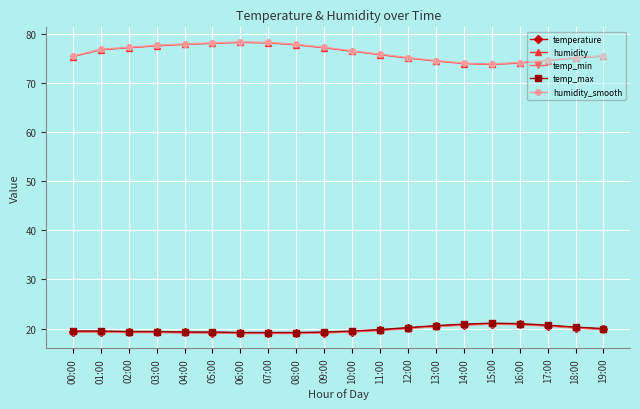

What is the spread (max minus min) of values at 15:00?

53.0